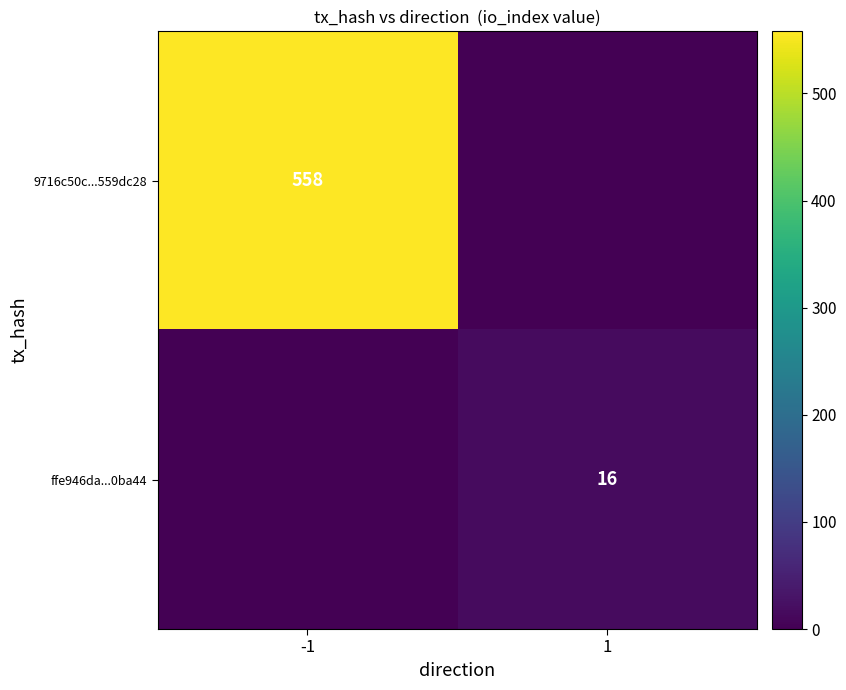

True or false: ffe946da...0ba44 has a value of 10 at 1.

False